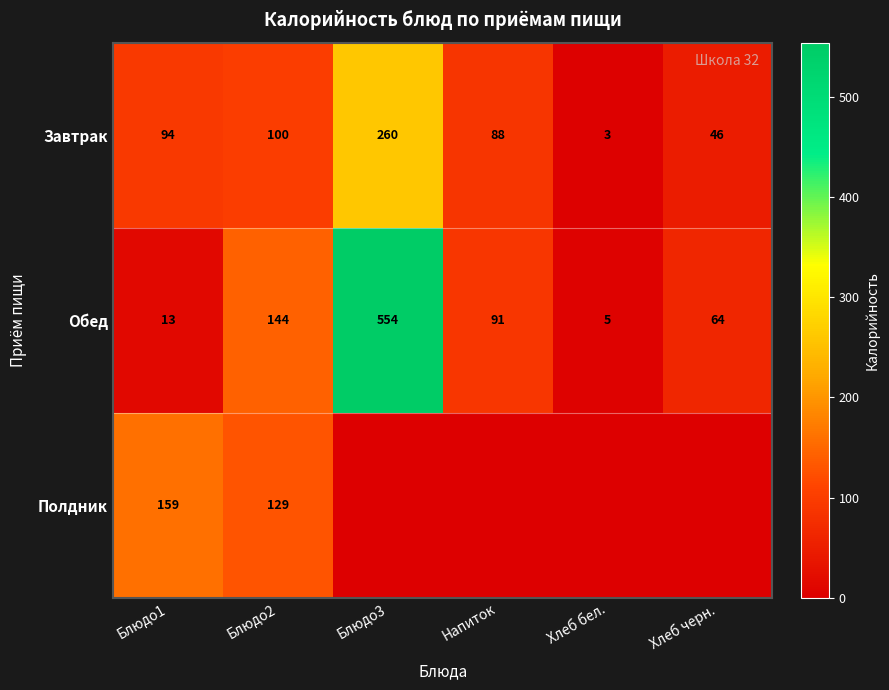

The Завтрак series shows 157 at Напиток. True or false?

False